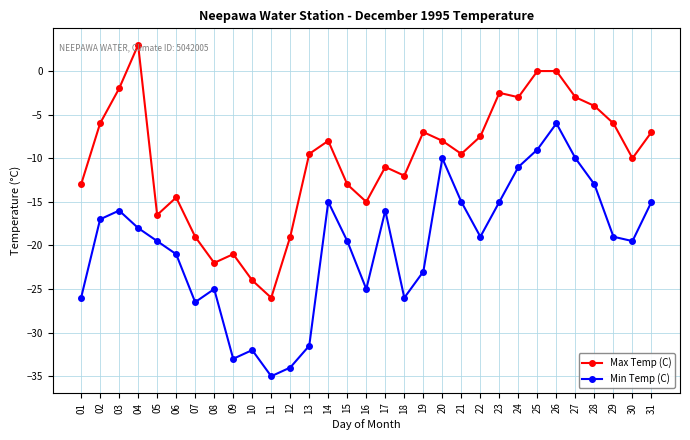

How many data points does each series have?

31